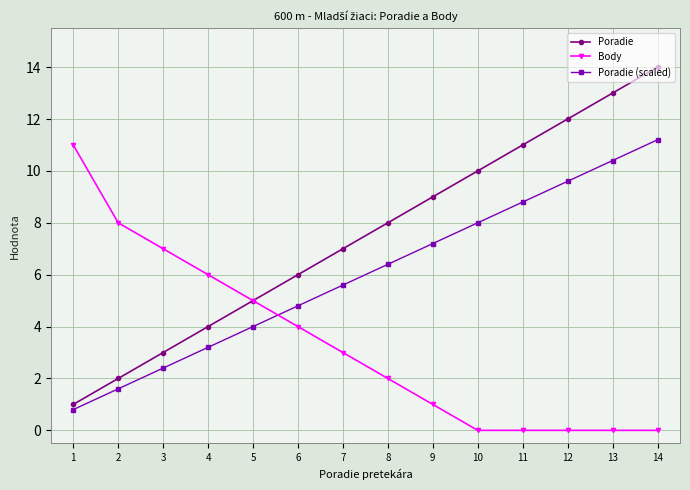

What is the difference between the second highest and minimum values in the Poradie series?

12.0